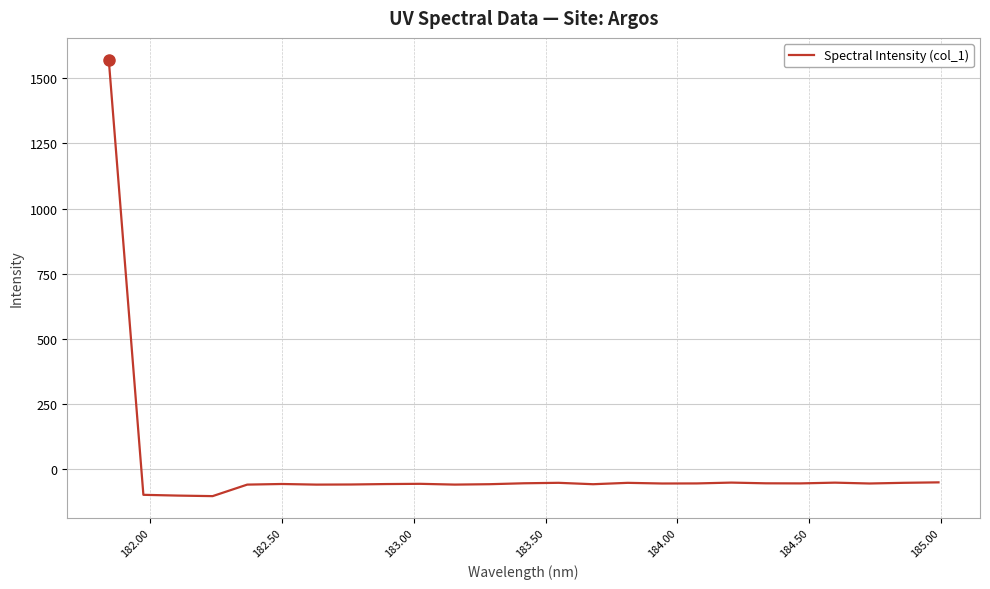

What is the maximum value shown in the chart?

1571.5